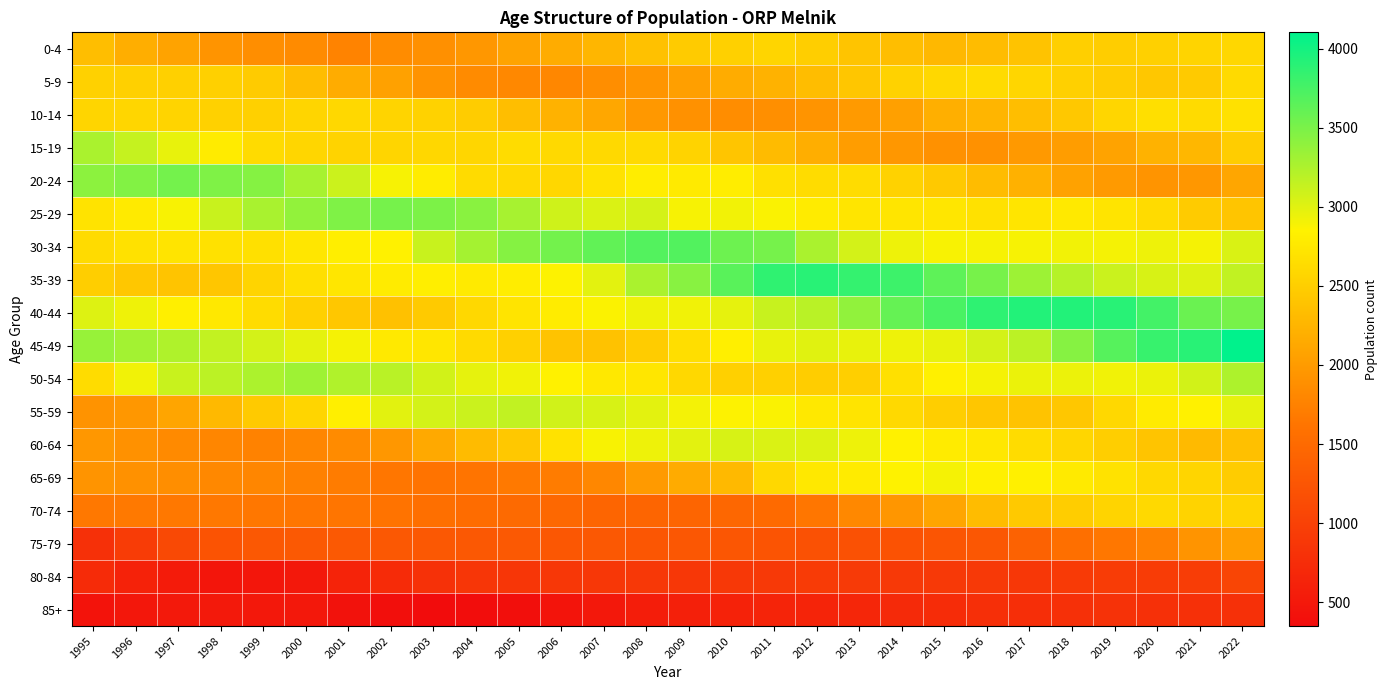

What is the total value across all series at 2002?

40013